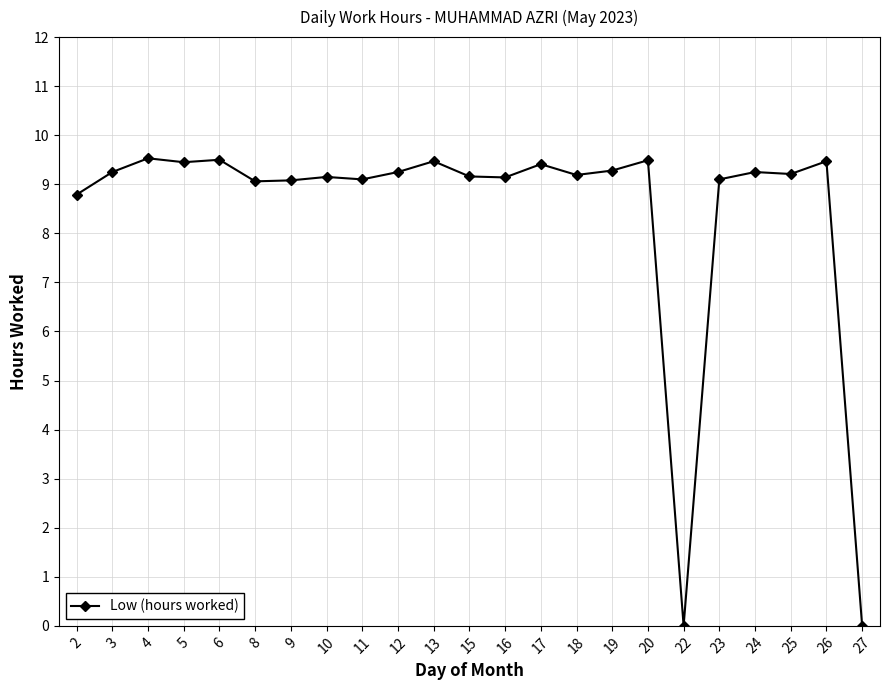

The value at 19 is 13.5. True or false?

False